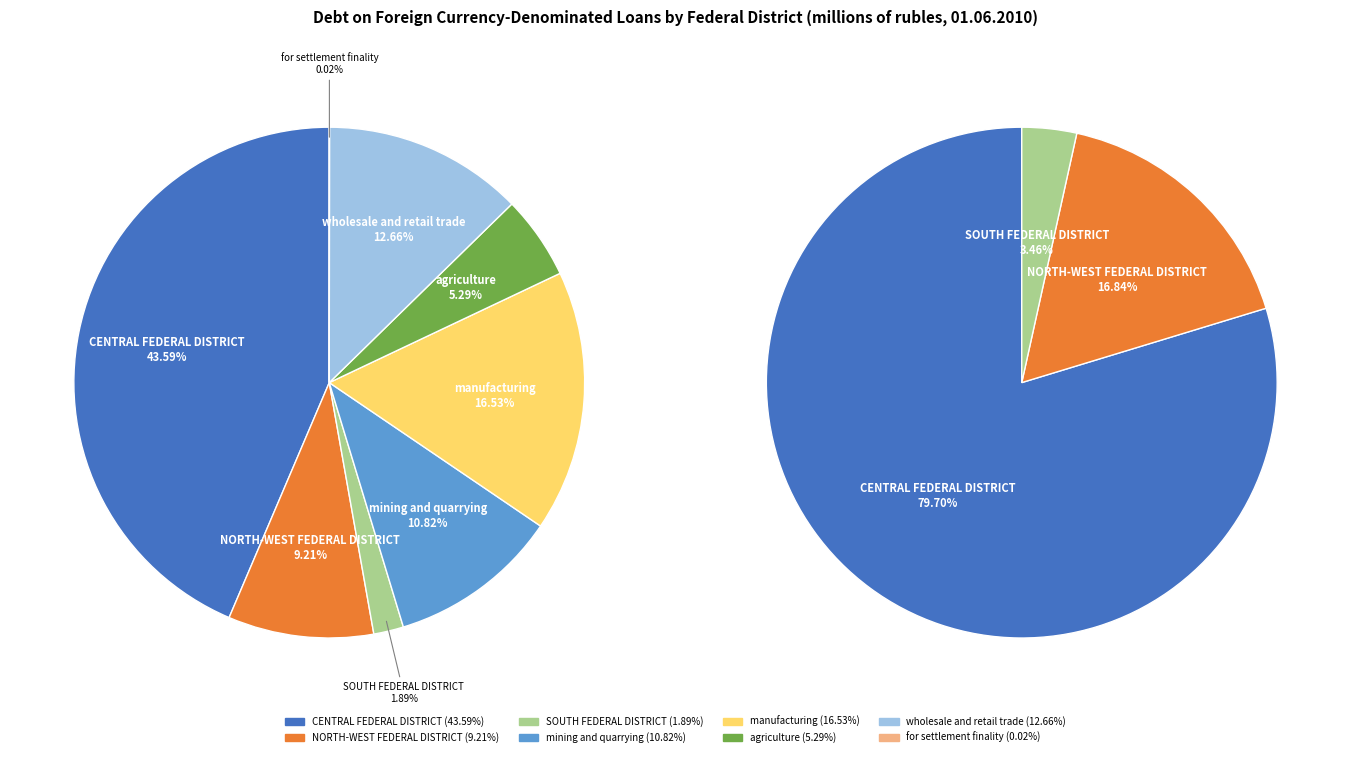

The CENTRAL FEDERAL DISTRICT slice represents 58% of the pie. True or false?

False